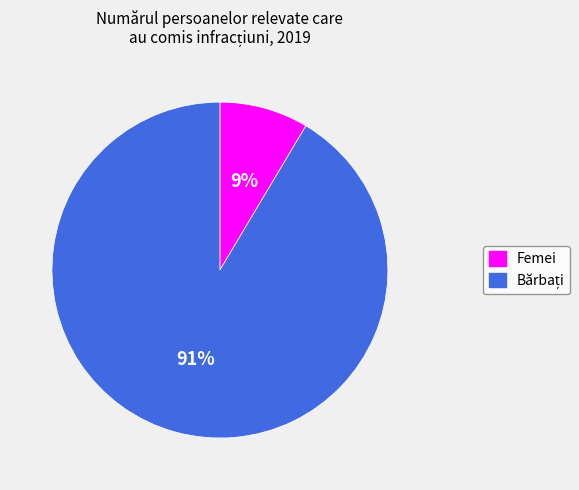

To the nearest percent, what percentage of the pie is Femei?

9%